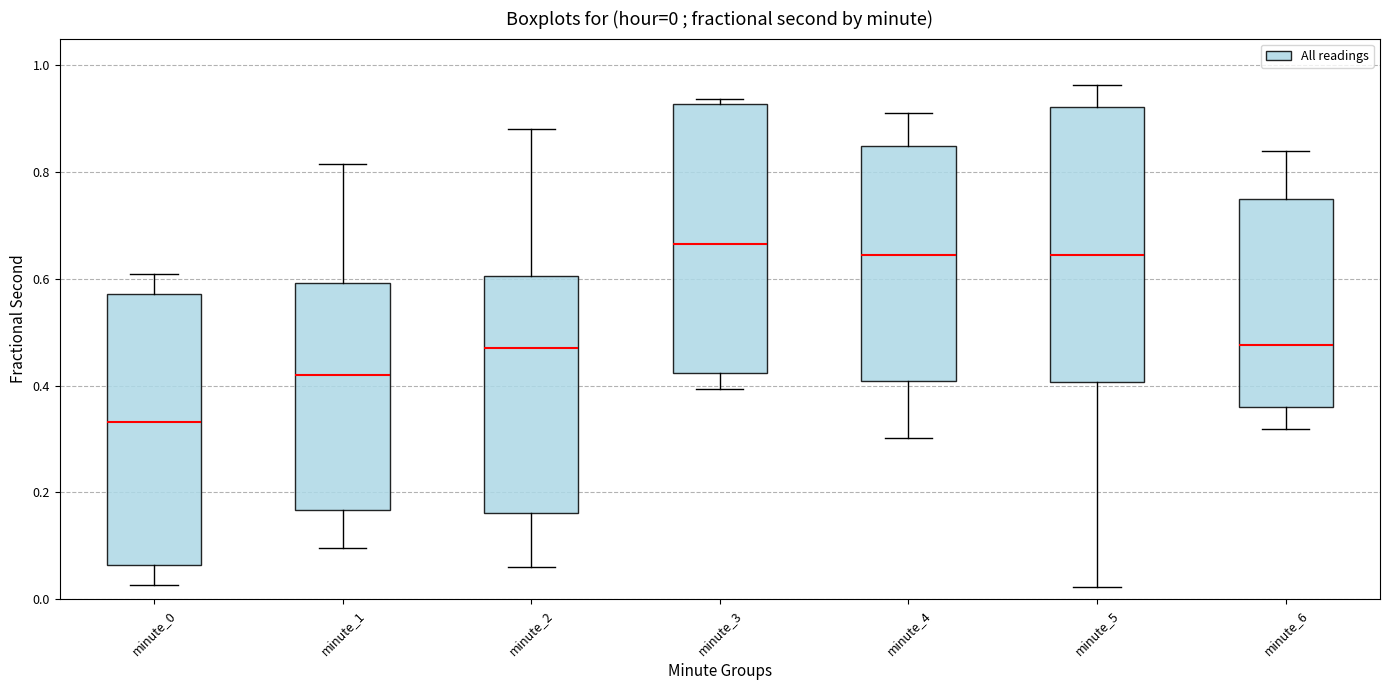

Which box has the highest median line?

minute_3